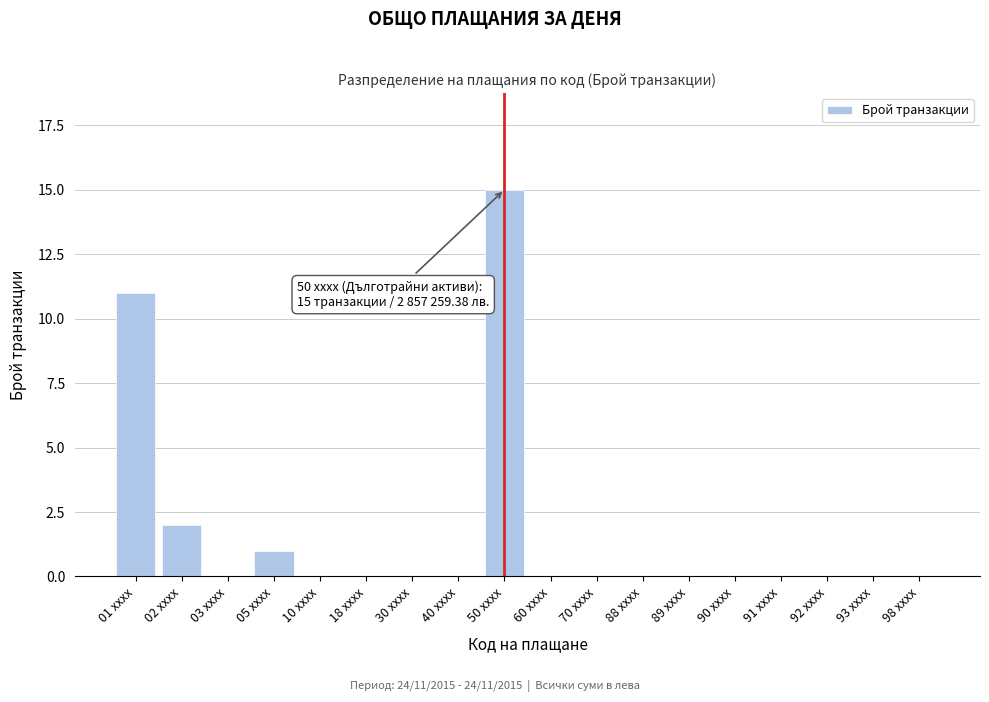

Reading left to right, what are all the values shown in this chart?

01 xxxx=11	02 xxxx=2	03 xxxx=0	05 xxxx=1	10 xxxx=0	18 xxxx=0	30 xxxx=0	40 xxxx=0	50 xxxx=15	60 xxxx=0	70 xxxx=0	88 xxxx=0	89 xxxx=0	90 xxxx=0	91 xxxx=0	92 xxxx=0	93 xxxx=0	98 xxxx=0